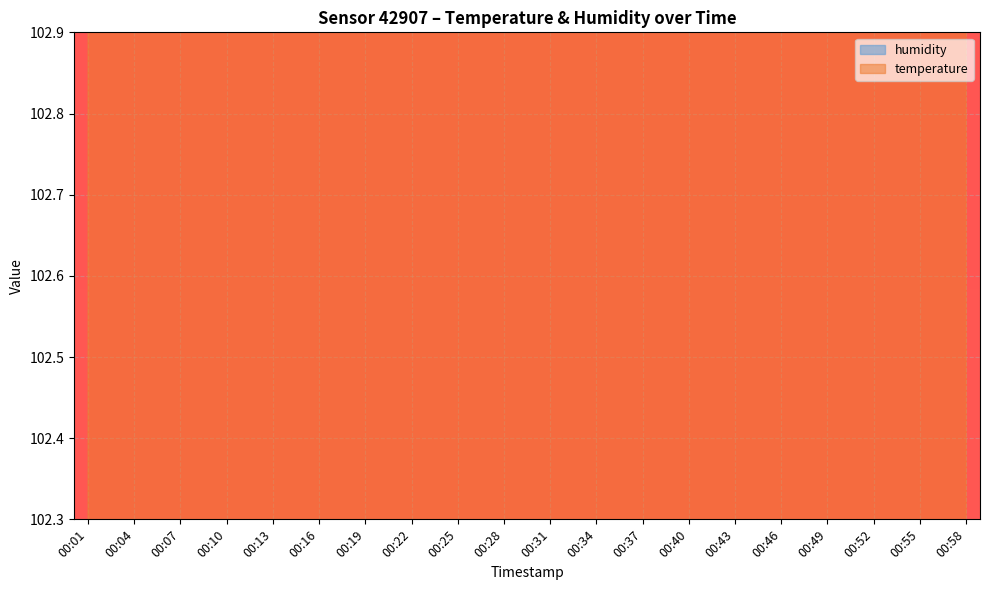

True or false: there are more than 0 points higher than both neighbors.

False